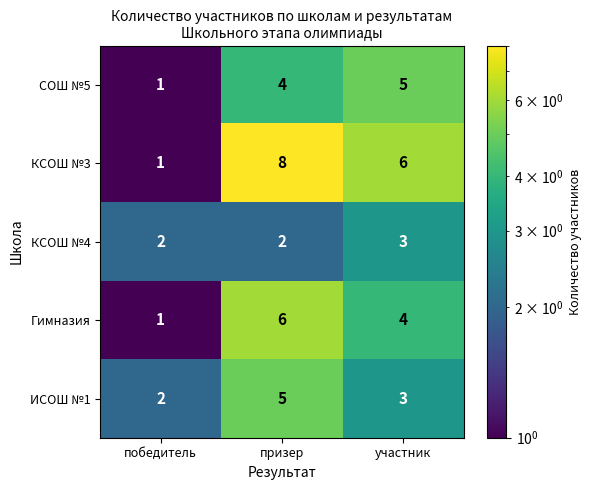

What is the spread (max minus min) of values at призер?

6